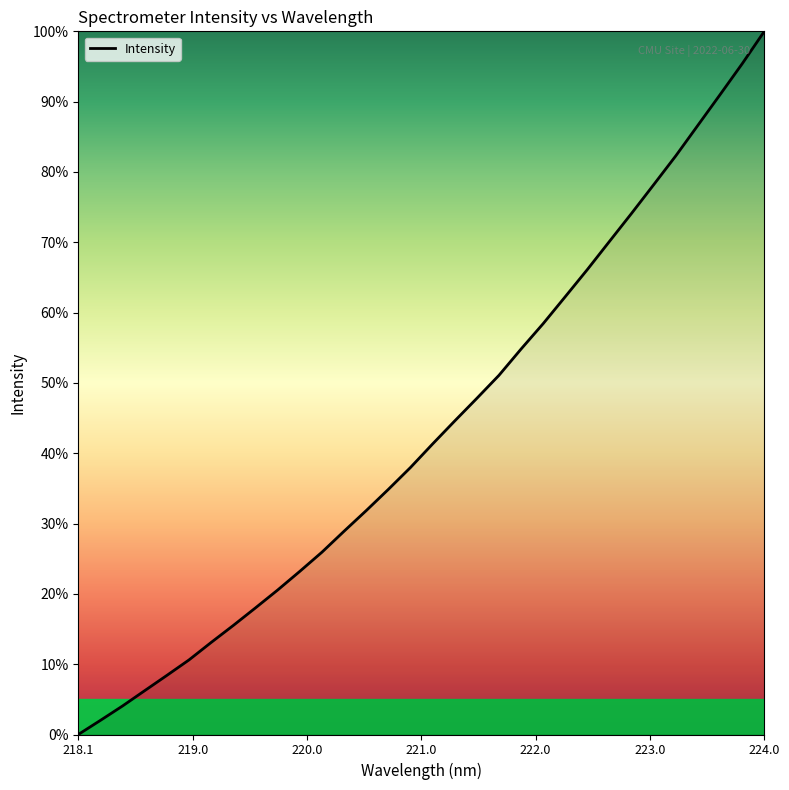

What is the difference between the maximum and minimum values?

100.0